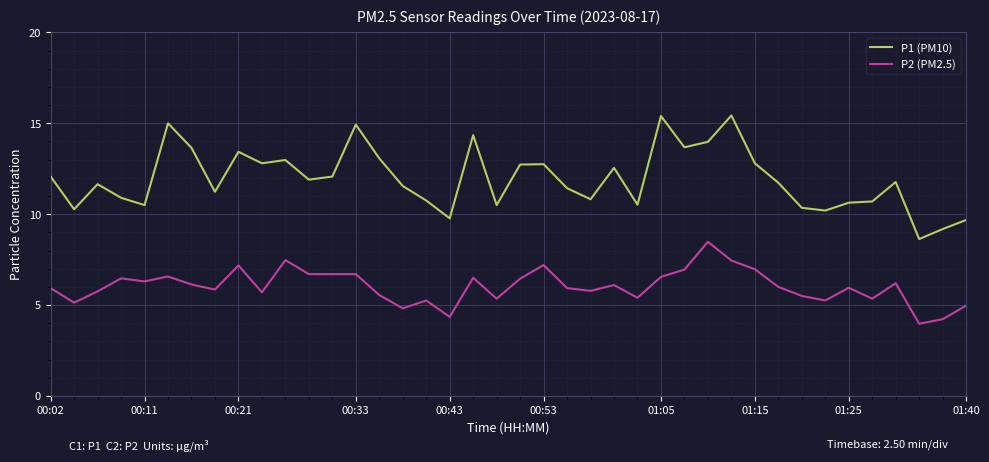

List the series in order of their overall mean, highest first.

P1 (PM10), P2 (PM2.5)